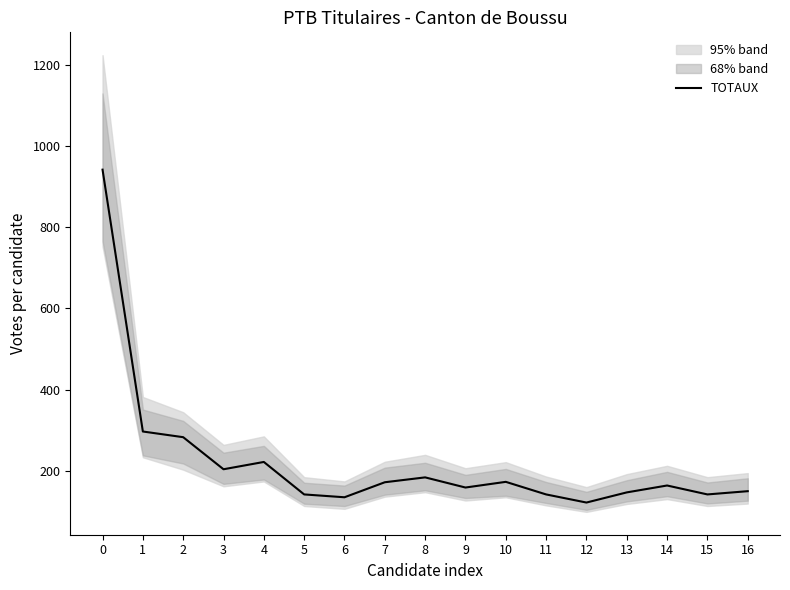

Count the number of categories in the chart.

17